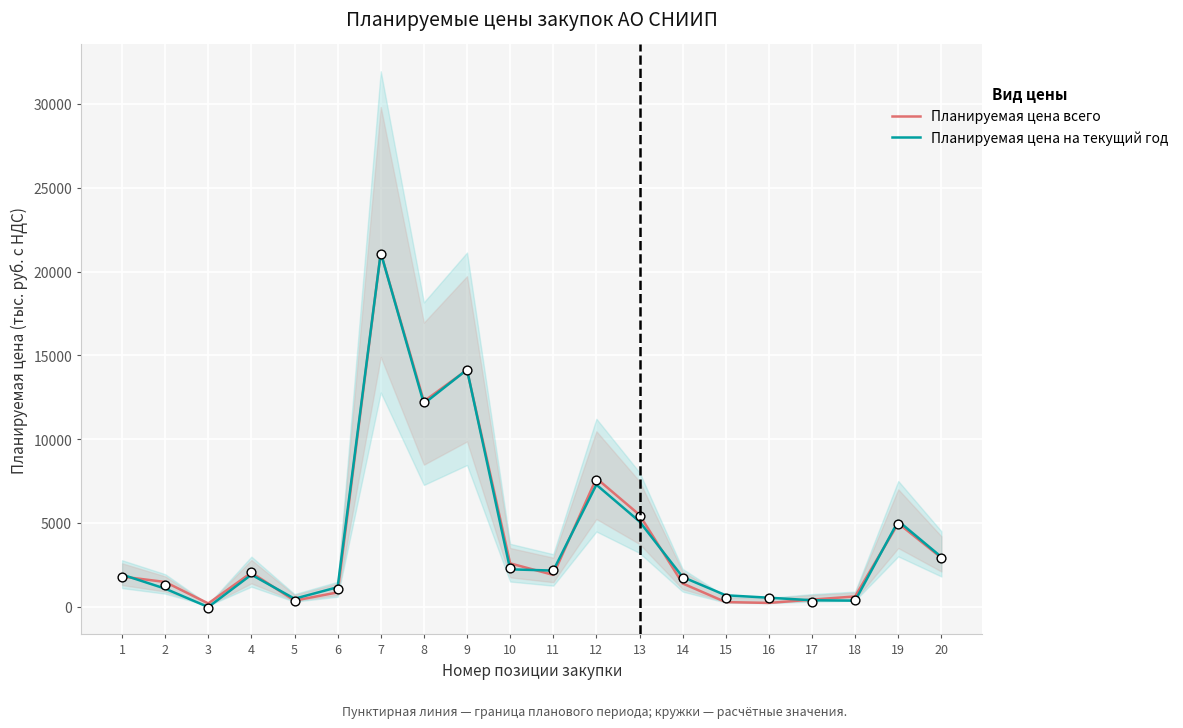

Is the value of Планируемая цена всего at 11 greater than the value of Планируемая цена на текущий год at 14?

Yes